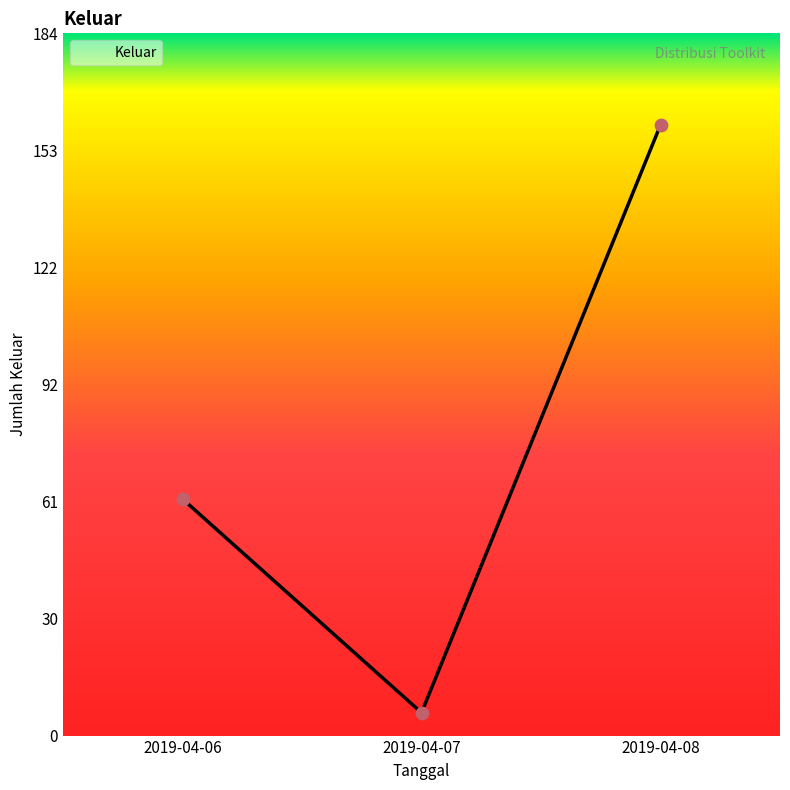

What is the highest value of the Keluar series?

160.0